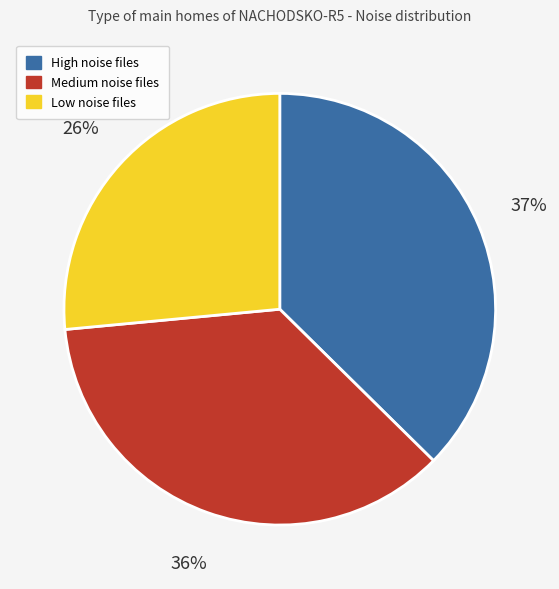

Does any single category account for the majority?

No